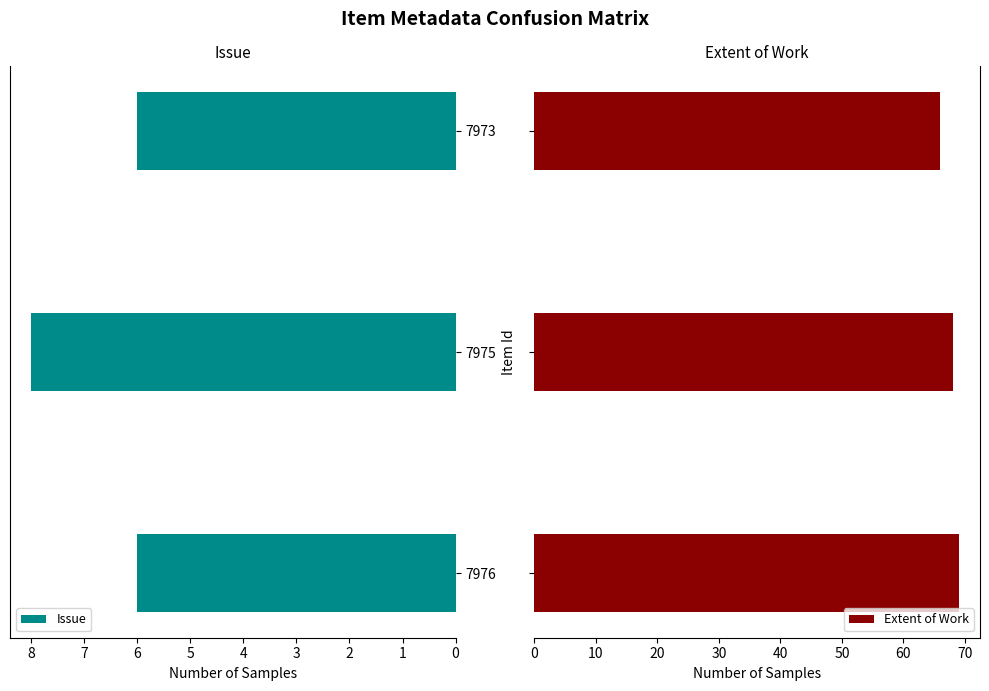

The value of Issue at 7976 is 10. True or false?

False